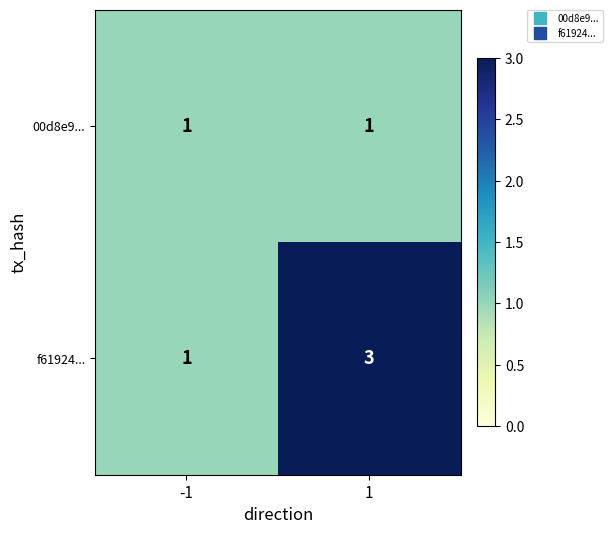

Which series changed the most between -1 and 1?

f61924...